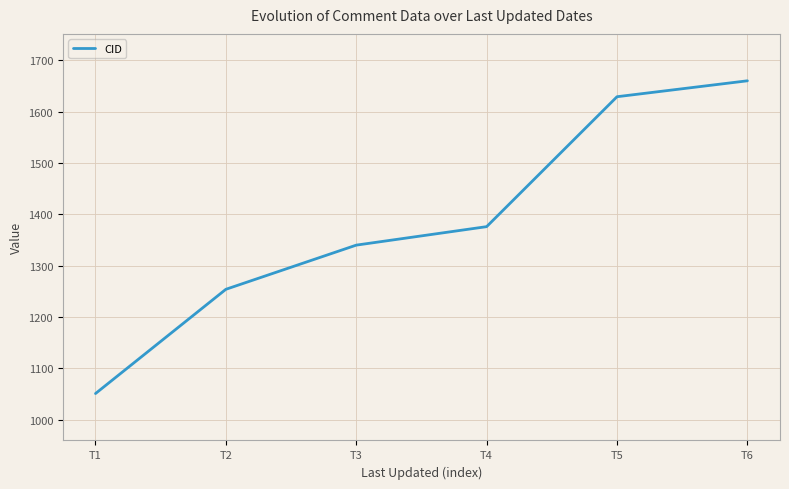

The chart shows a value of 1376 at T4. True or false?

True